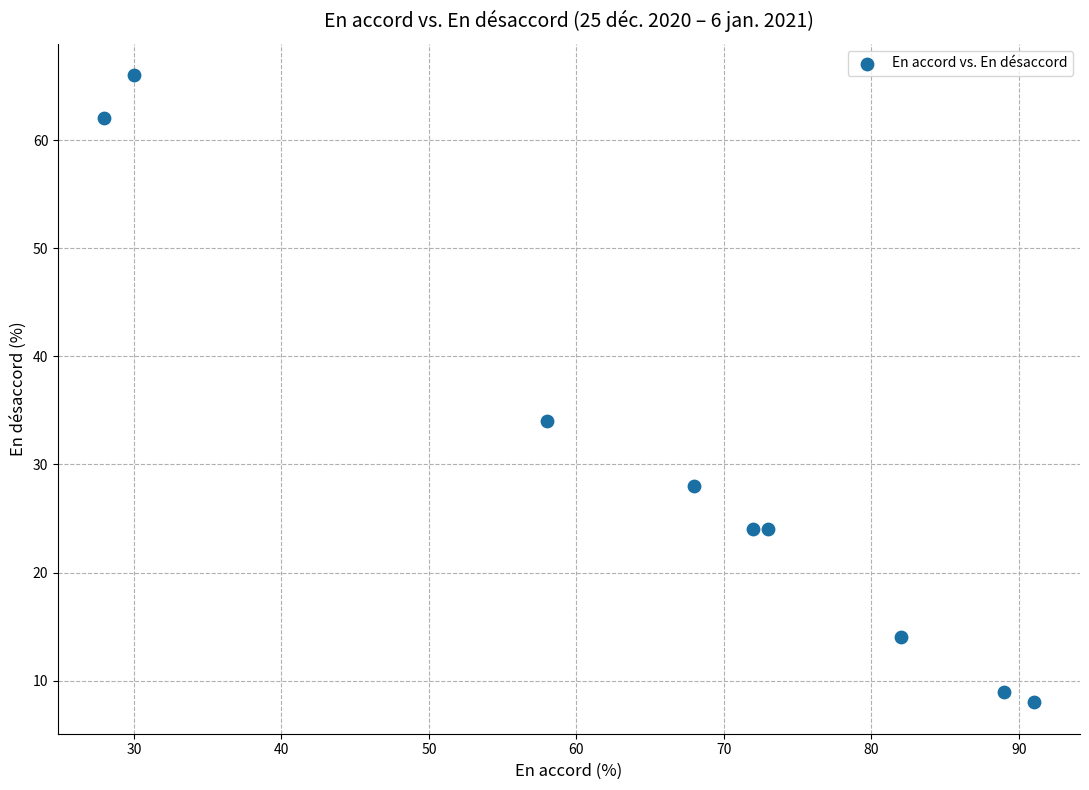

What Y value in the scatter plot is closest to 37?

34